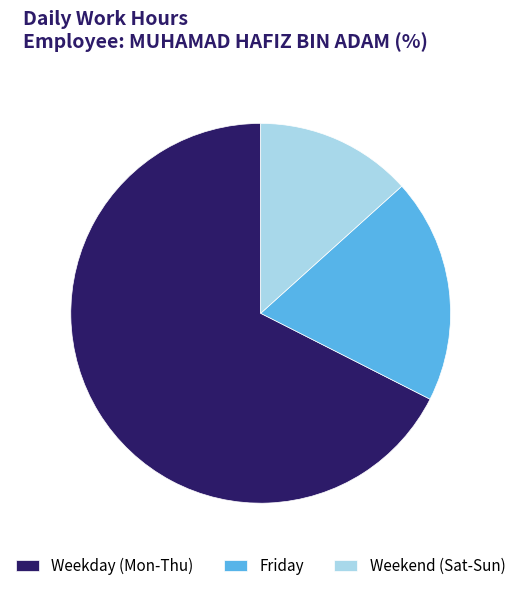

True or false: Weekend (Sat-Sun) accounts for 27% of the total.

False